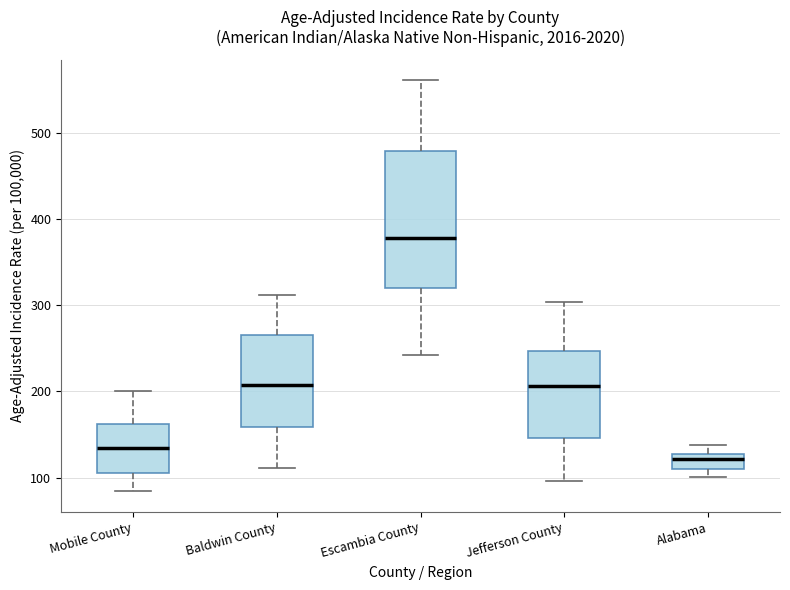

Reading left to right, transcribe this box plot: for each box, give where its median line is, the range the box spans, and where its two whiskers end, as read against the y-axis. The values are not printed on the chart, so give them approximately, as read against the axis.

Mobile County: median 130, box 110 to 160, whiskers 80 to 200
Baldwin County: median 210, box 160 to 260, whiskers 110 to 310
Escambia County: median 380, box 320 to 480, whiskers 240 to 560
Jefferson County: median 210, box 150 to 250, whiskers 100 to 300
Alabama: median 120, box 110 to 130, whiskers 100 to 140